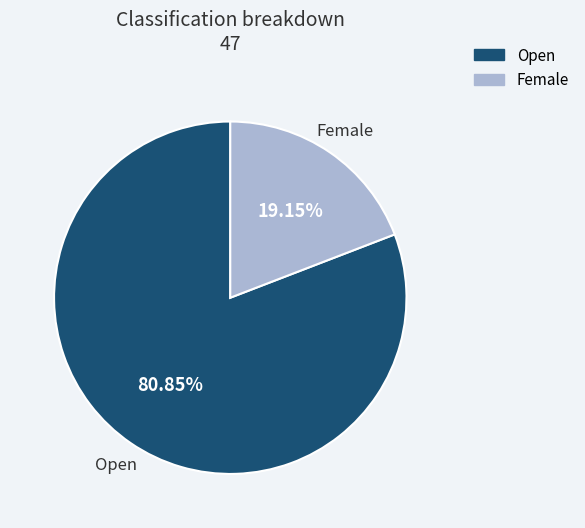

Approximately how many times larger is the value at Female compared to Open?

0.2